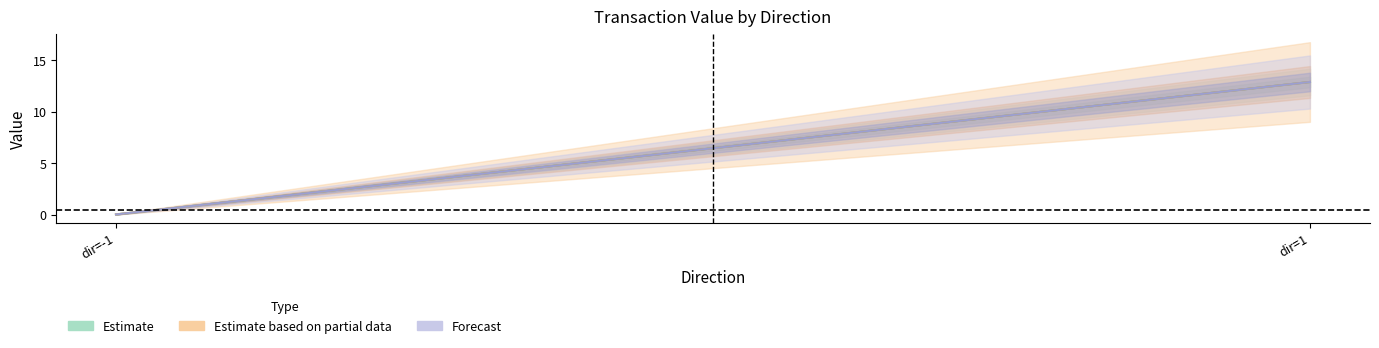

Is this an area chart (filled region under the line)?

No